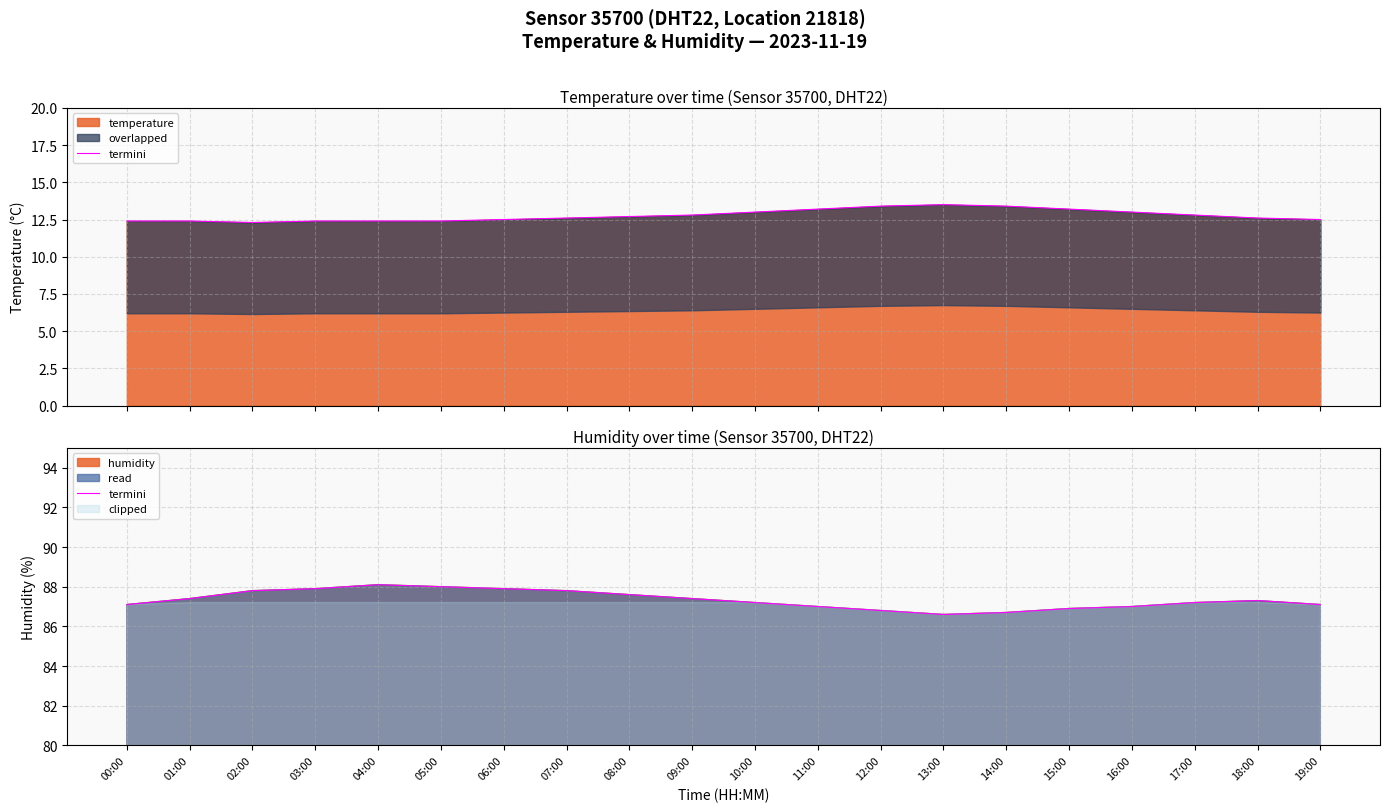

What is the difference between the maximum and minimum values?

1.5